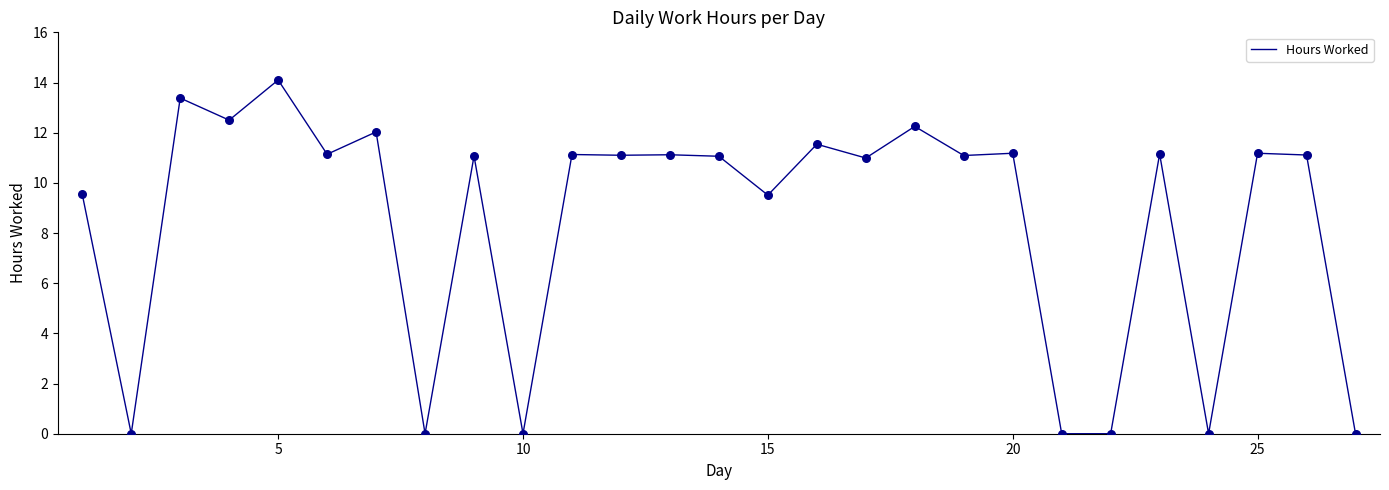

What is the difference between the maximum and minimum values?

14.1